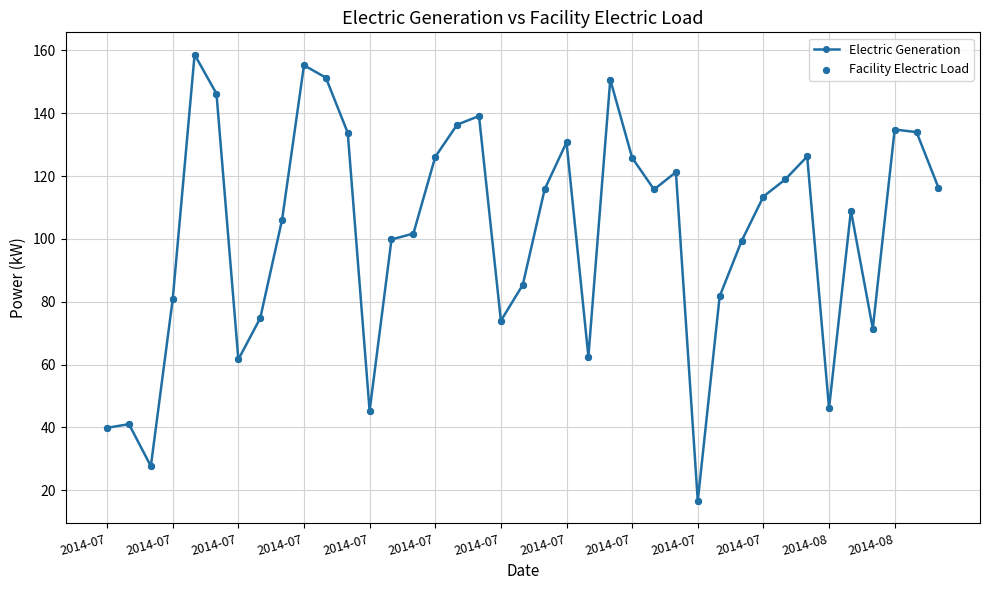

What is the greatest value displayed?

158.7